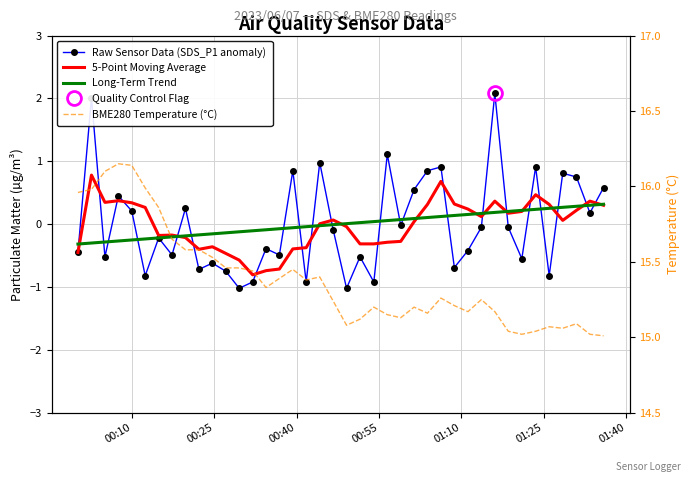

After their last crossing, which series has the higher values: Long-Term Trend or Raw Sensor Data (SDS_P1 anomaly)?

Raw Sensor Data (SDS_P1 anomaly)